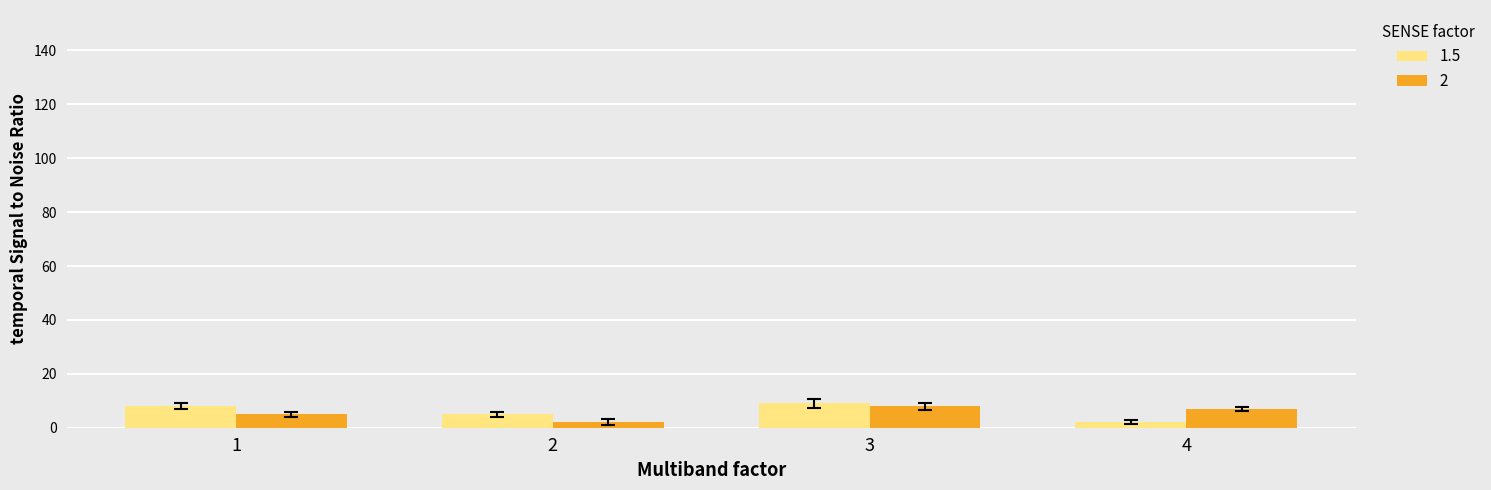

Reading right to left, list all the values displayed in this chart.

1.5: 2	9	5	8
2: 7	8	2	5